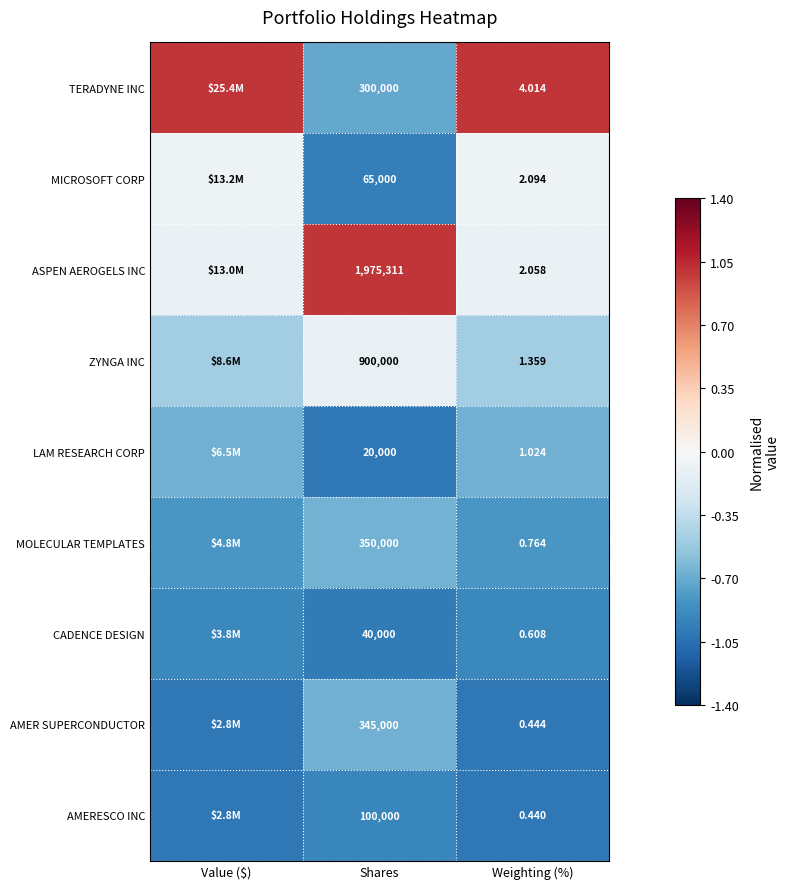

Is the value of CADENCE DESIGN at Weighting (%) greater than the value of TERADYNE INC at Weighting (%)?

No